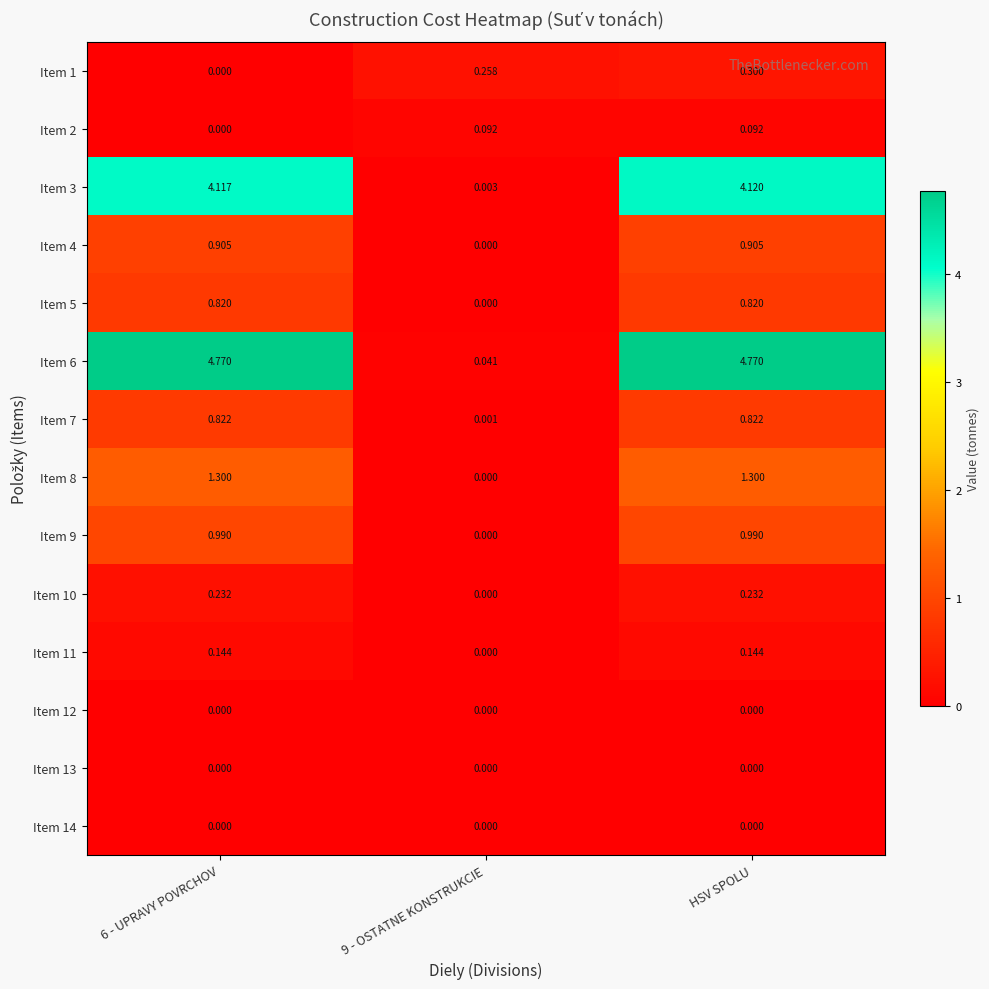

Is the value of Item 1 at 6 - UPRAVY POVRCHOV greater than the value of Item 6 at 9 - OSTATNE KONSTRUKCIE?

No